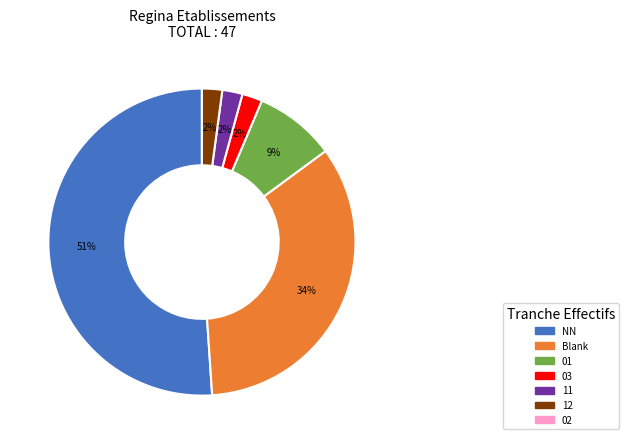

To the nearest percent, what portion does 01 represent?

9%